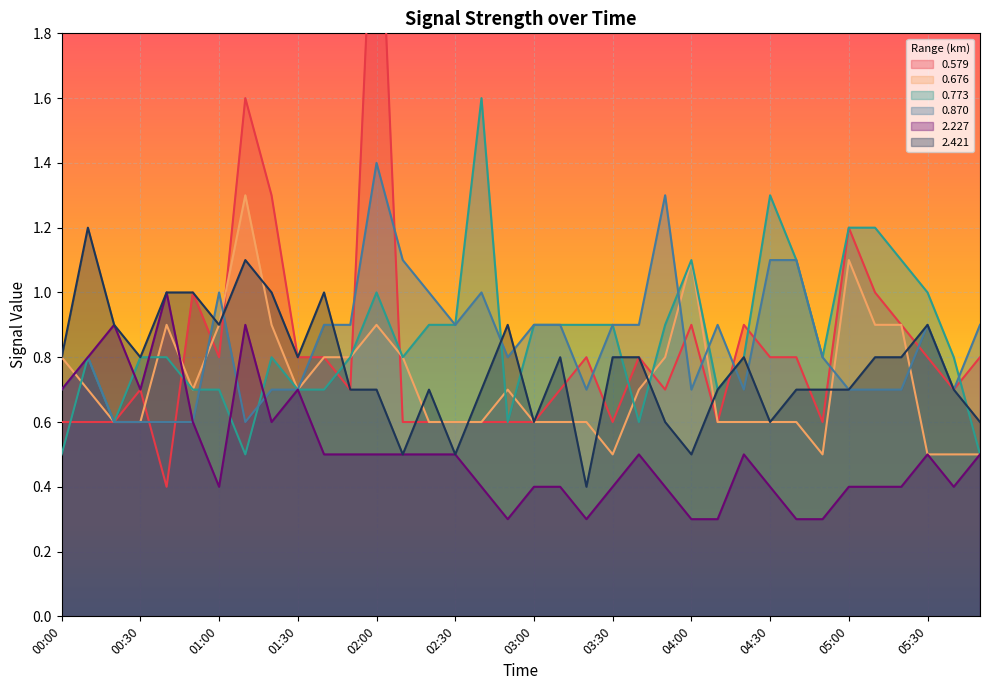

Count the number of categories in the chart.

36